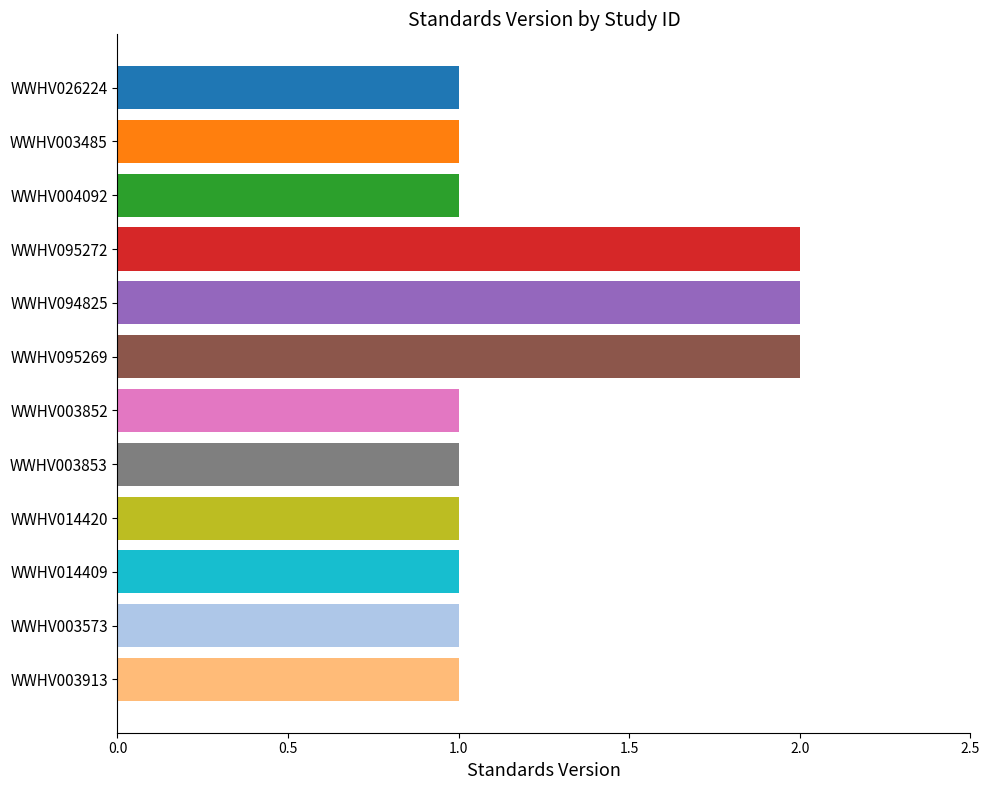

What is the label of the 4th bar from the top?

WWHV095272